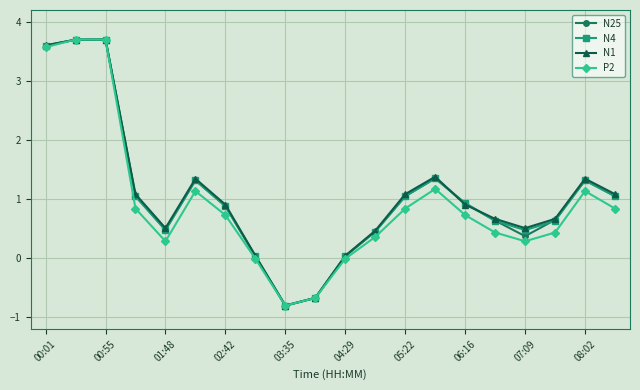

How many lines are shown in the chart?

4